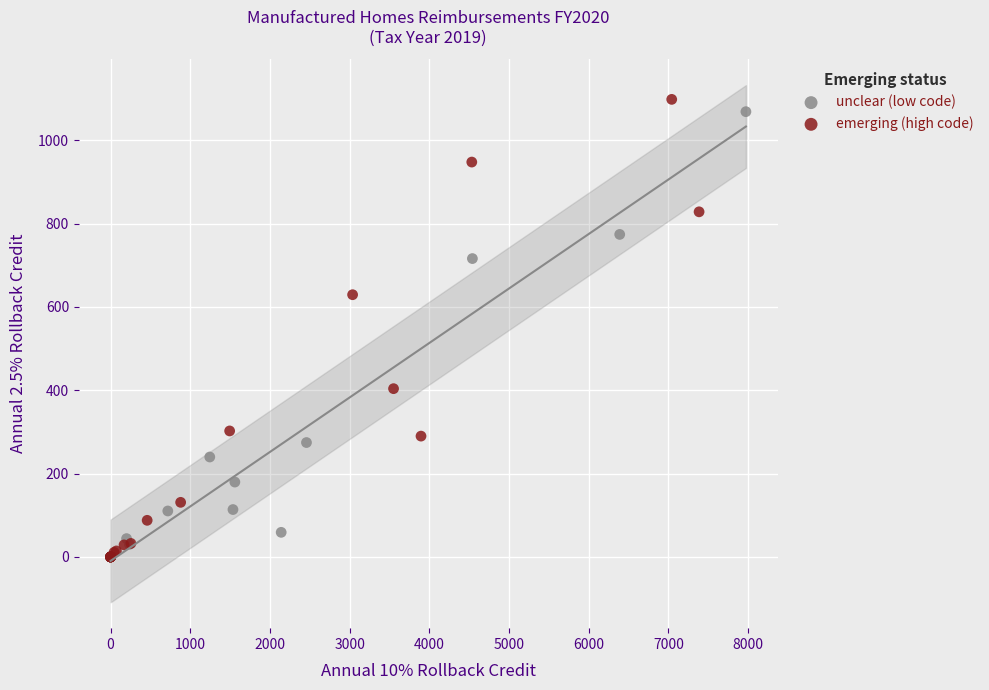

What are all the series names shown in the legend?

unclear (low code), emerging (high code)